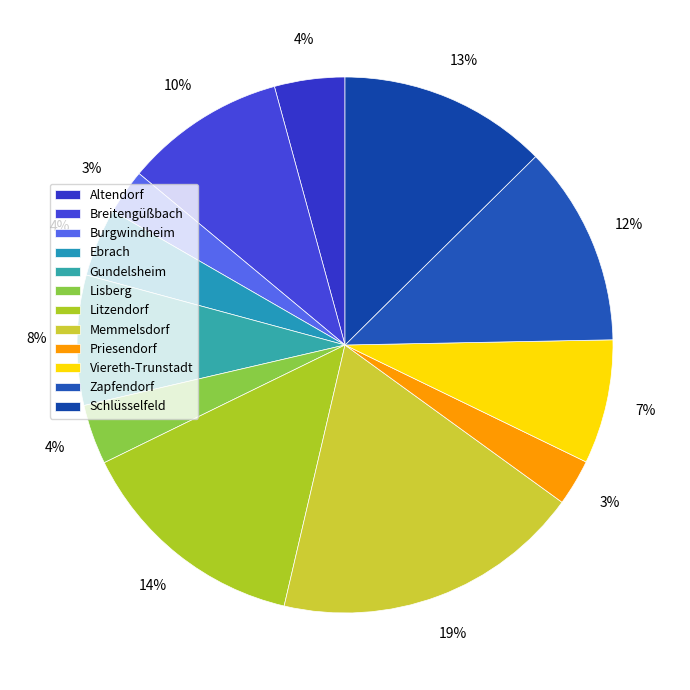

Which category has the smallest portion of the pie?

Burgwindheim